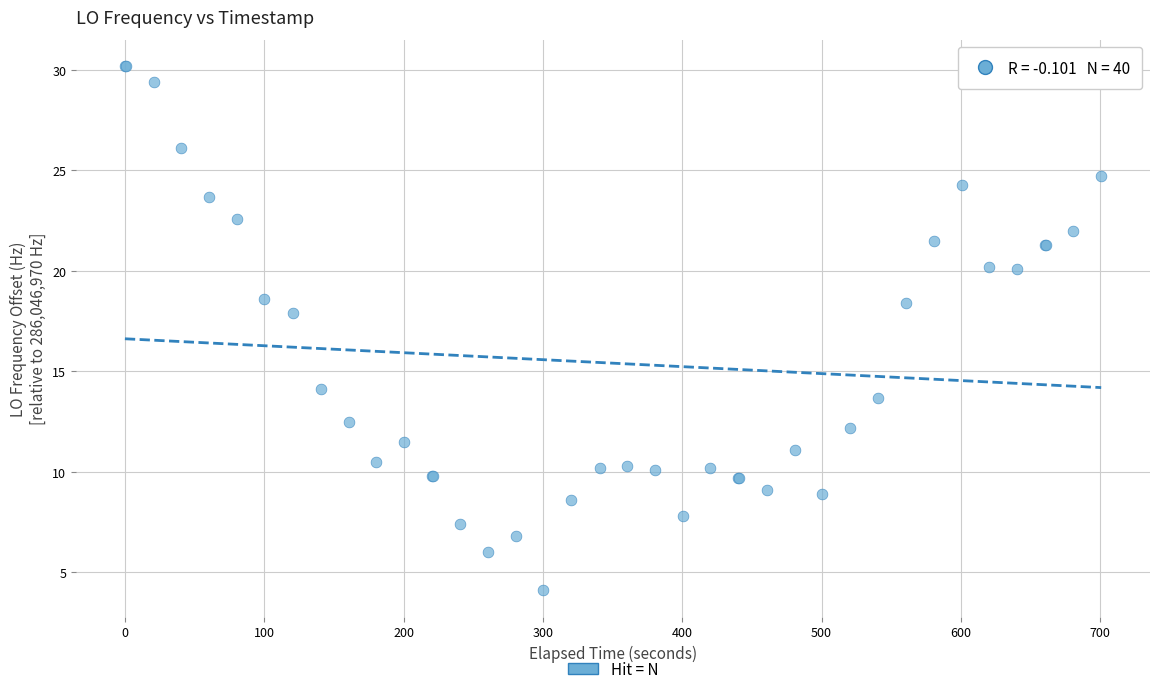

What Y value in the scatter plot is closest to 17?

17.9